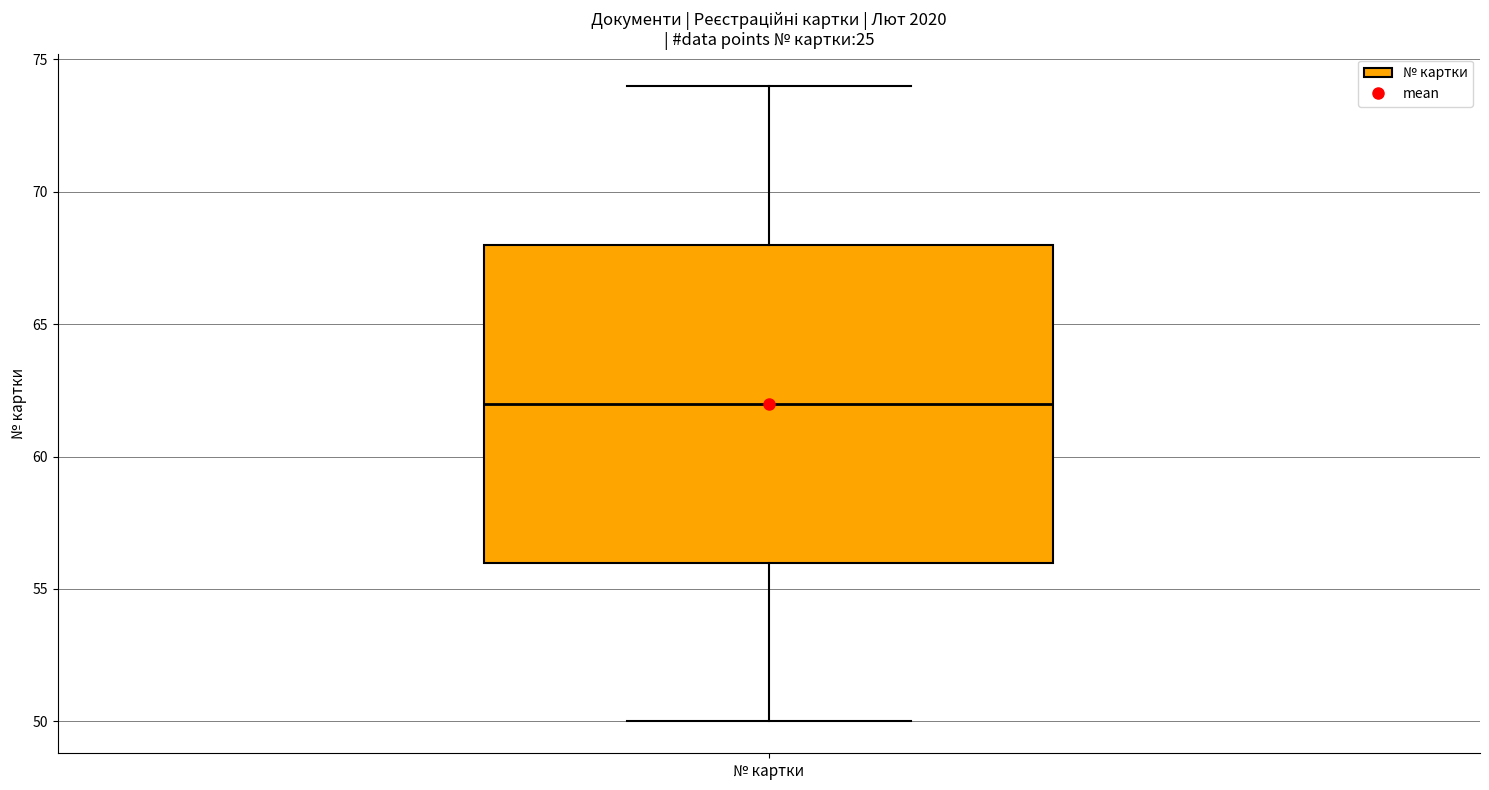

Transcribe this box plot: give where the median line is, the range the box spans, and where the two whiskers end, as read against the y-axis. The values are not printed on the chart, so give them approximately, as read against the axis.

median 62, box 56 to 68, whiskers 50 to 74